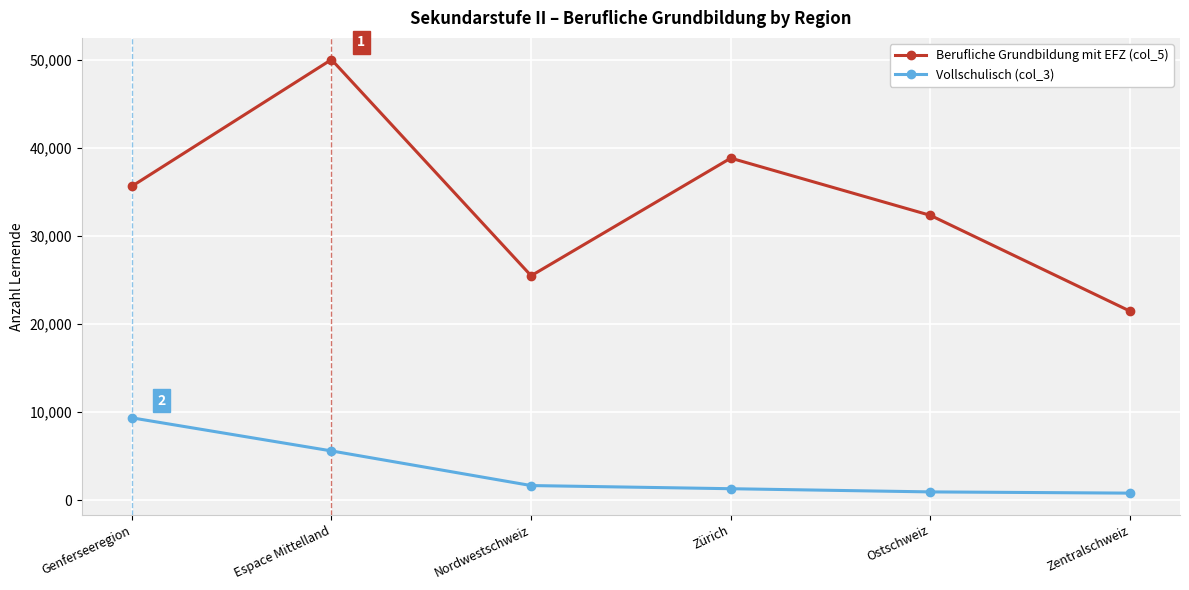

What is the label of the 3rd point from the left?

Nordwestschweiz